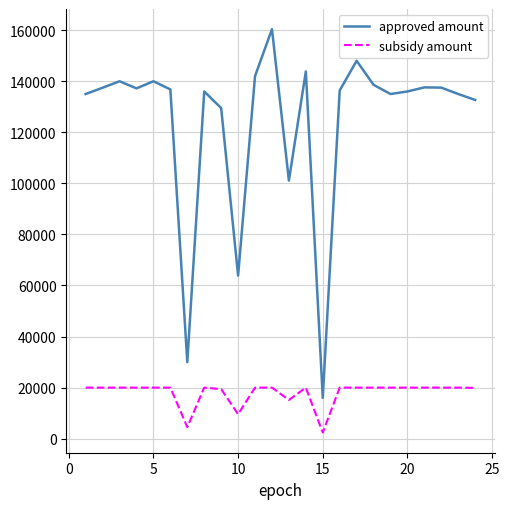

What is the greatest value displayed?

160400.0